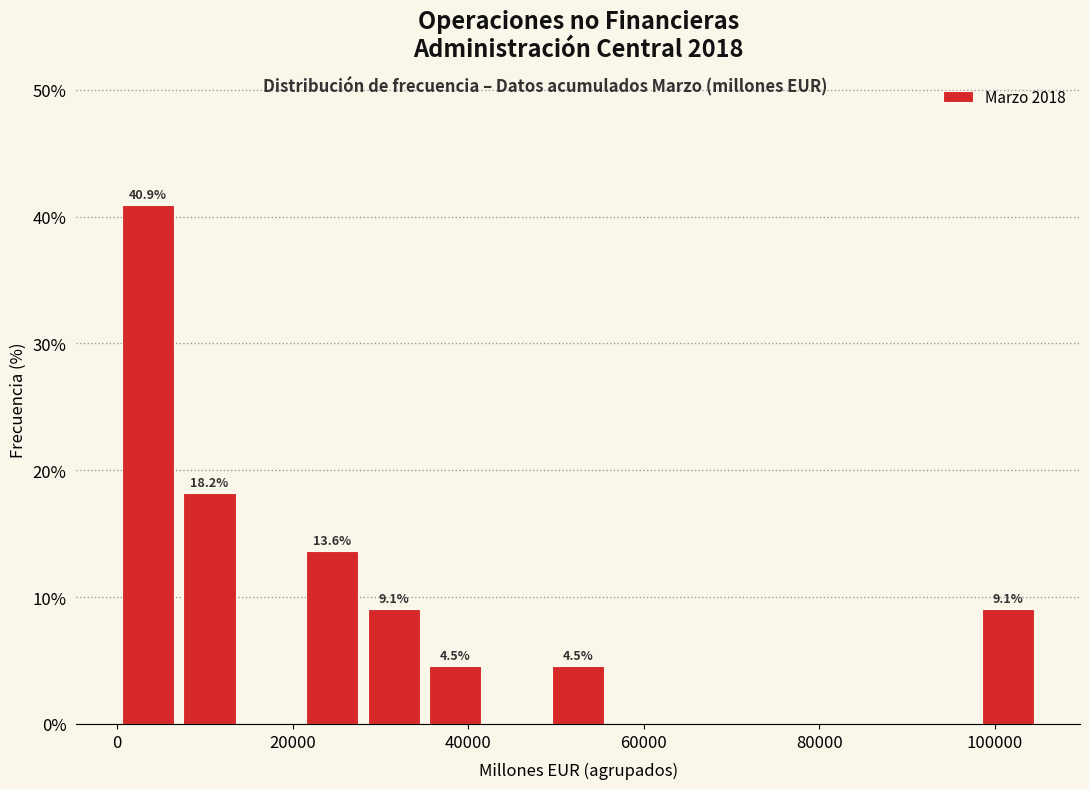

Around what value on the x-axis is the tallest bar? Give the approximate position of its centre, as read against the axis.

4000